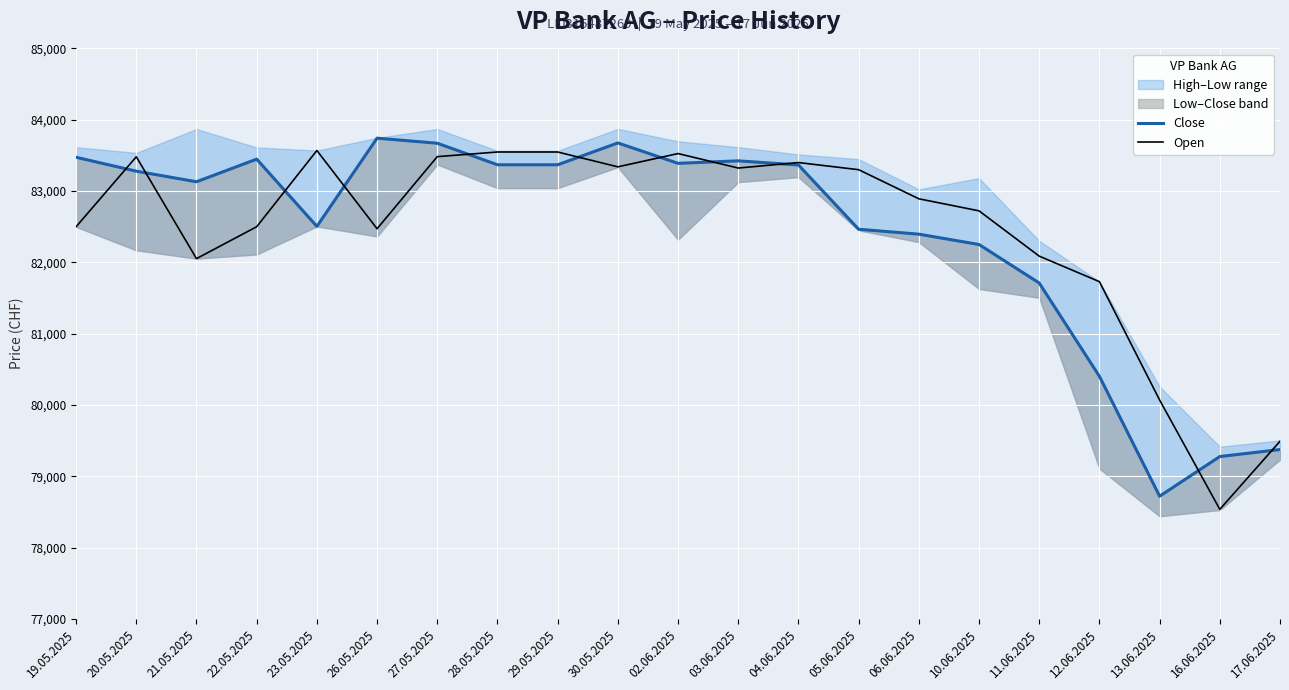

Does the chart display data point markers on the line(s)?

No